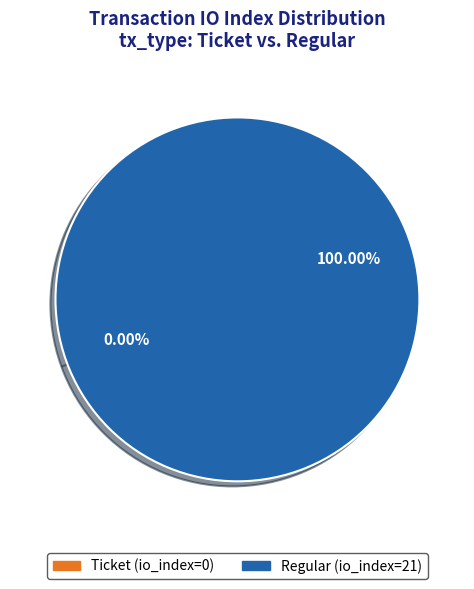

What percentage is the Regular (io_index=21) slice, to the nearest percent?

100%